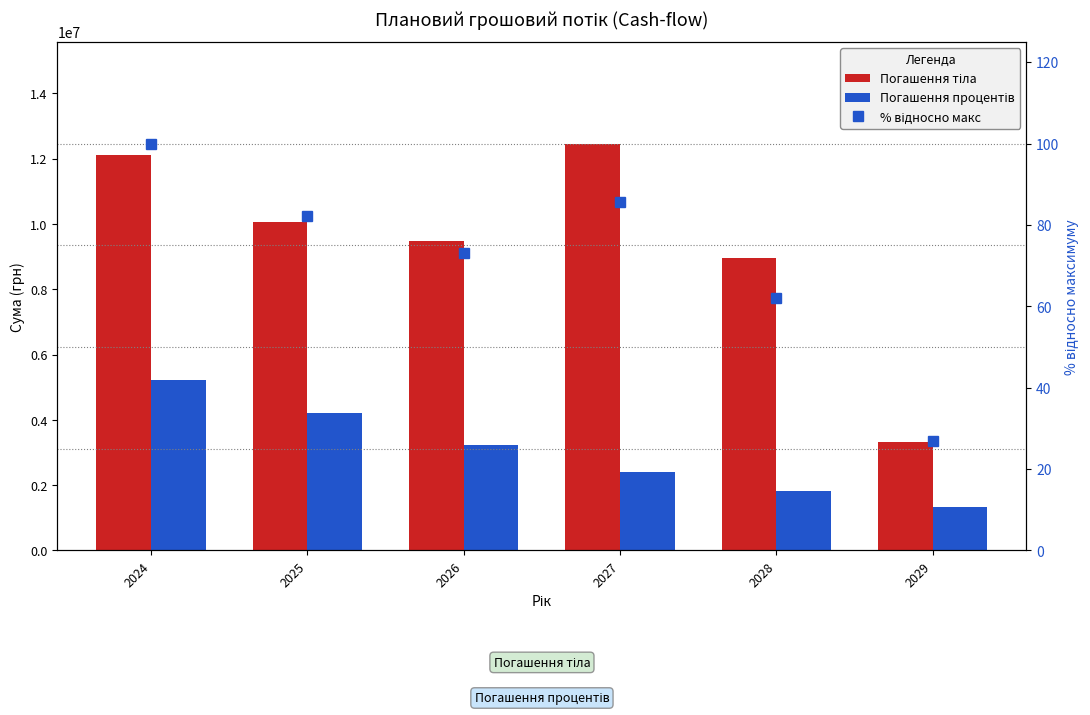

What is the greatest value displayed?

12464233.2